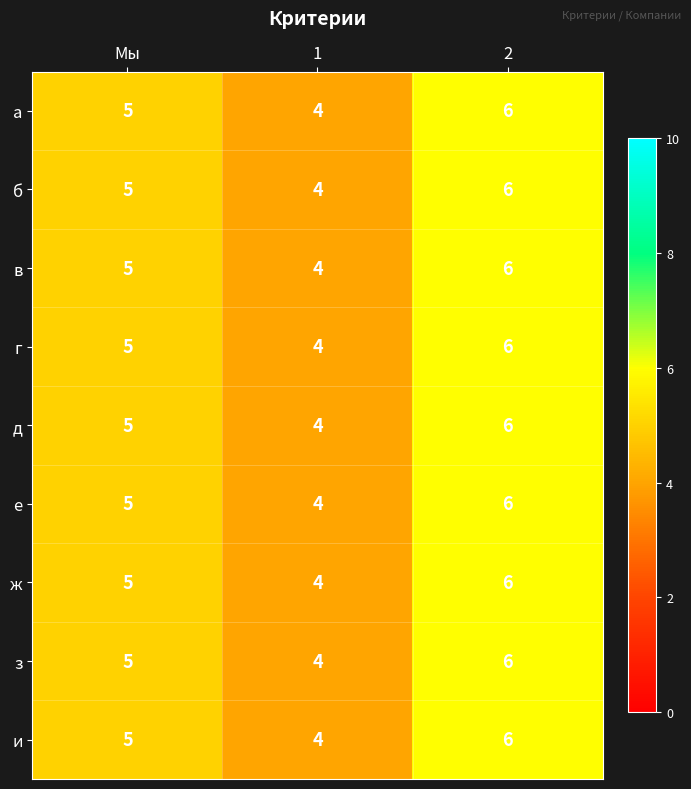

Reading left to right, list all the values displayed in this chart.

а: Мы=5	1=4	2=6
б: Мы=5	1=4	2=6
в: Мы=5	1=4	2=6
г: Мы=5	1=4	2=6
д: Мы=5	1=4	2=6
е: Мы=5	1=4	2=6
ж: Мы=5	1=4	2=6
з: Мы=5	1=4	2=6
и: Мы=5	1=4	2=6